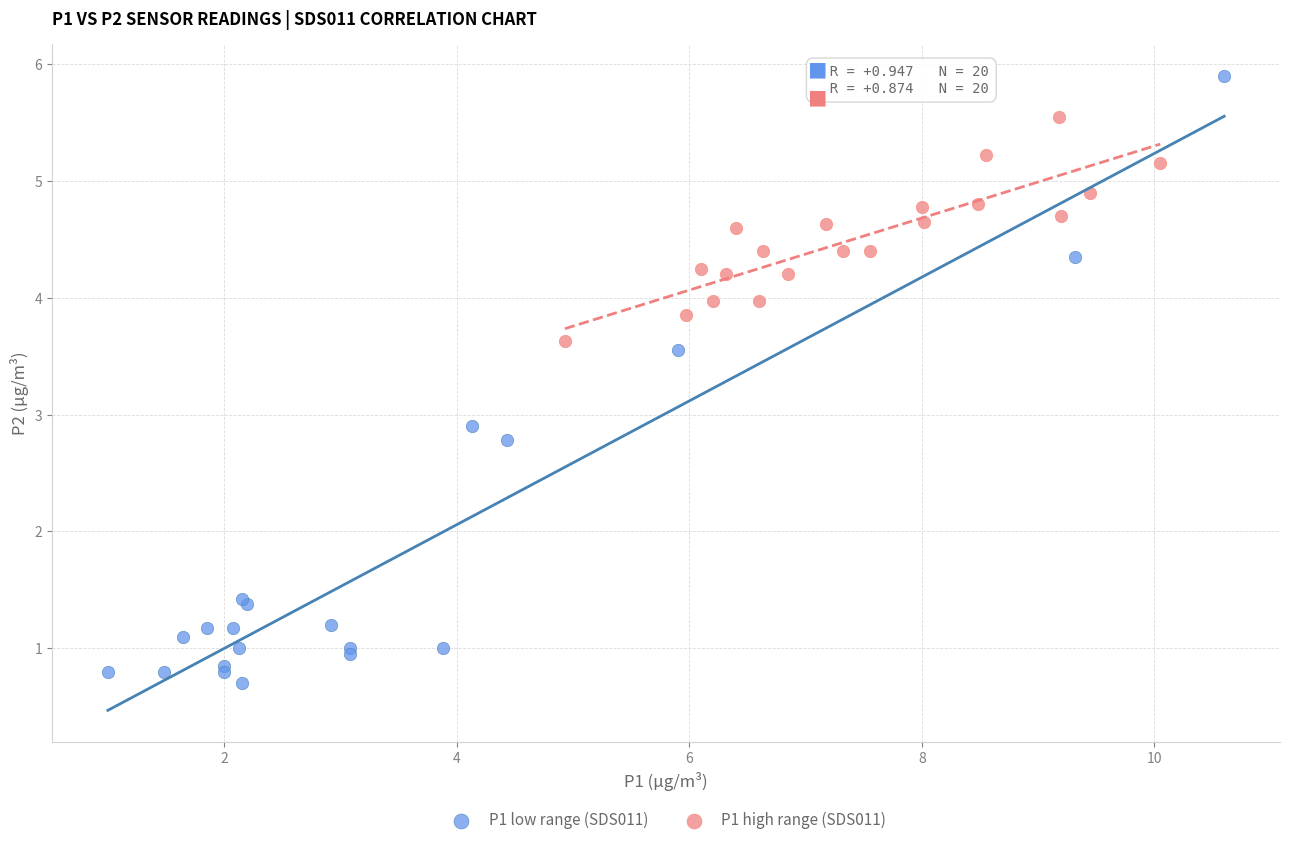

What are all the series names shown in the legend?

P1 low range (SDS011), P1 high range (SDS011)